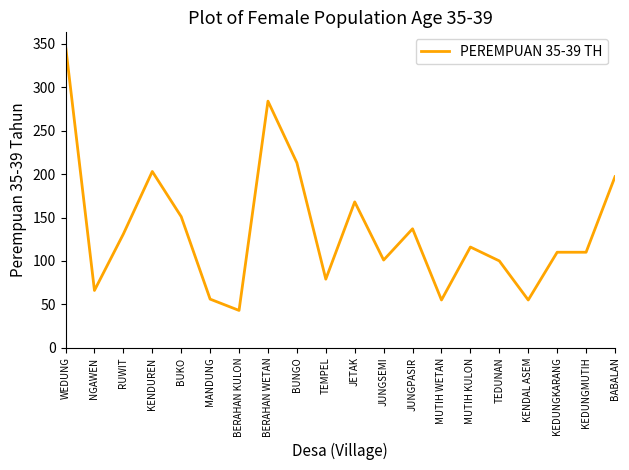

Count the number of data series in this chart.

1